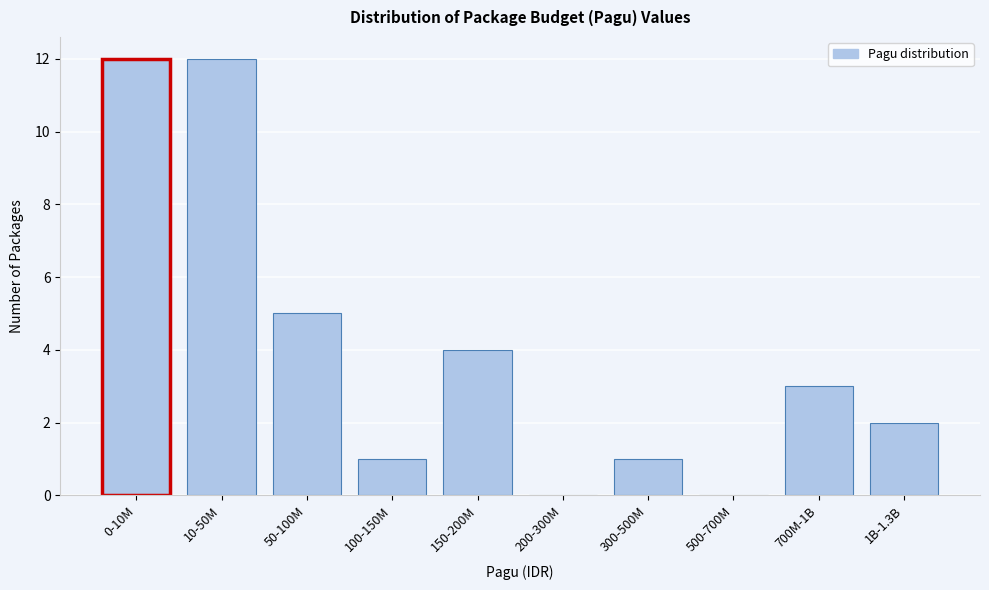

Reading left to right, transcribe all the data shown in this chart.

0-10M=12	10-50M=12	50-100M=5	100-150M=1	150-200M=4	200-300M=0	300-500M=1	500-700M=0	700M-1B=3	1B-1.3B=2